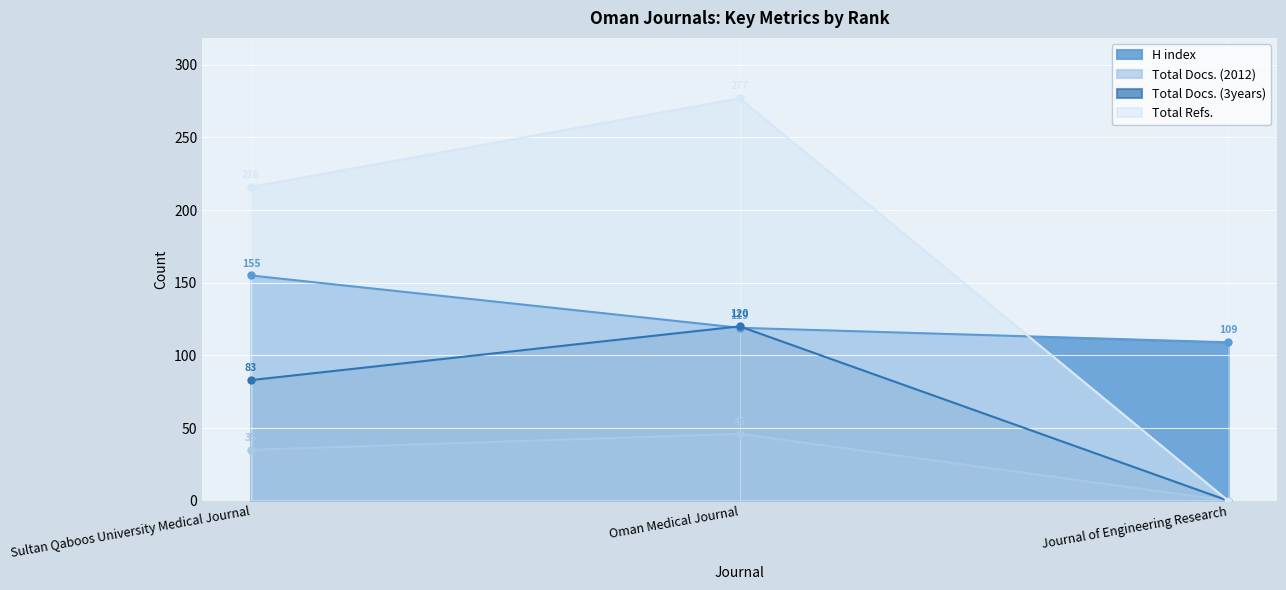

Which series has the largest total across all categories?

Total Refs.